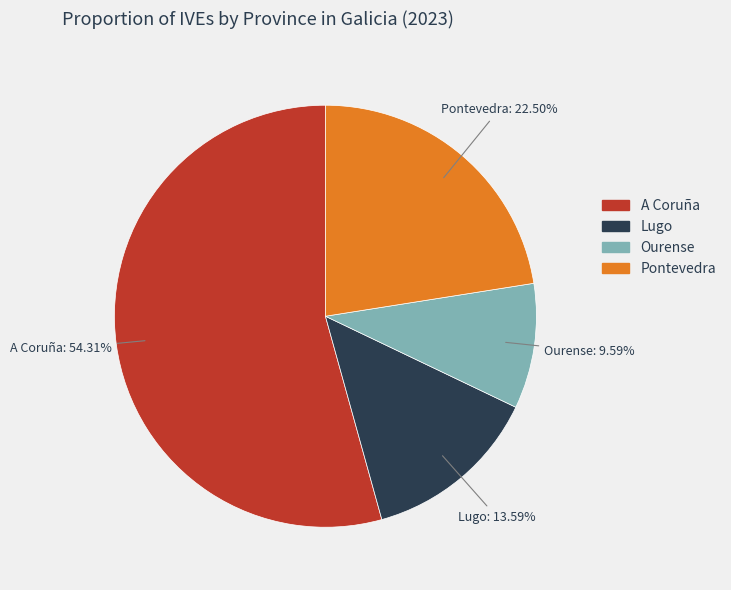

Between Lugo and Pontevedra, which is larger?

Pontevedra